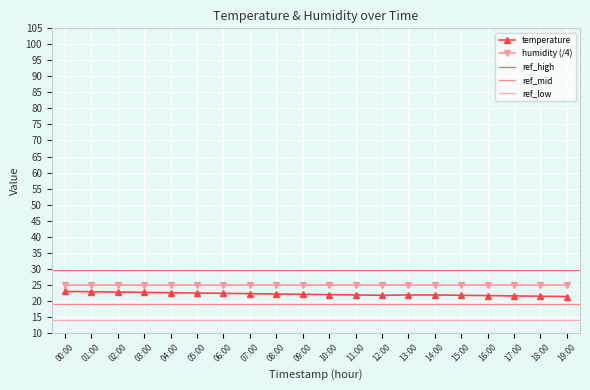

What is the value of the temperature point at the 11th from the left?

21.9